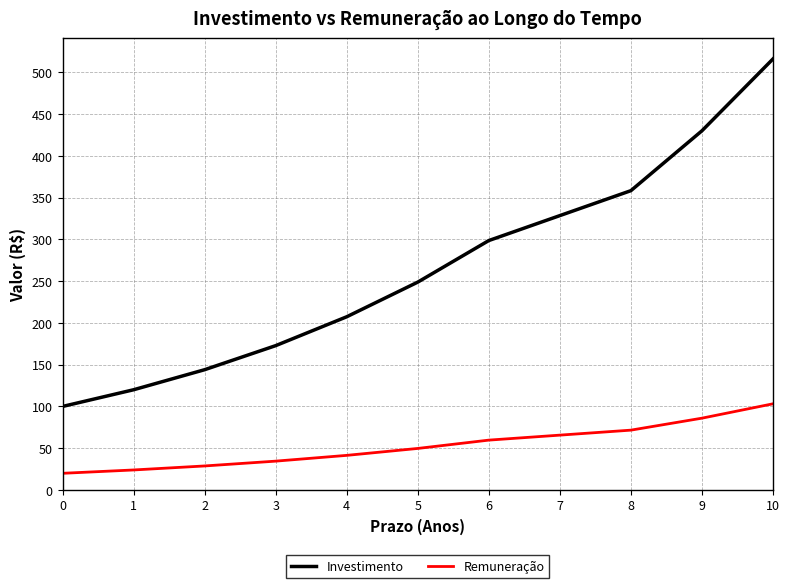

The value of Investimento at 3 is 172.8. True or false?

True